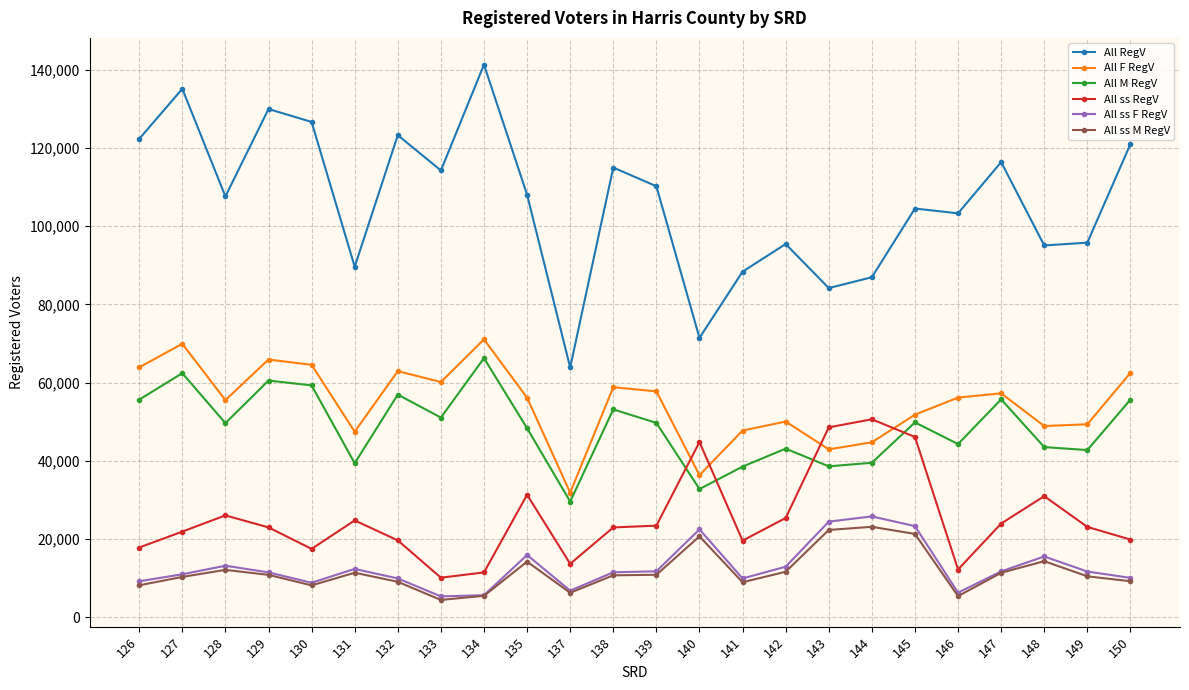

Which category has the lowest value in the All RegV series?

137